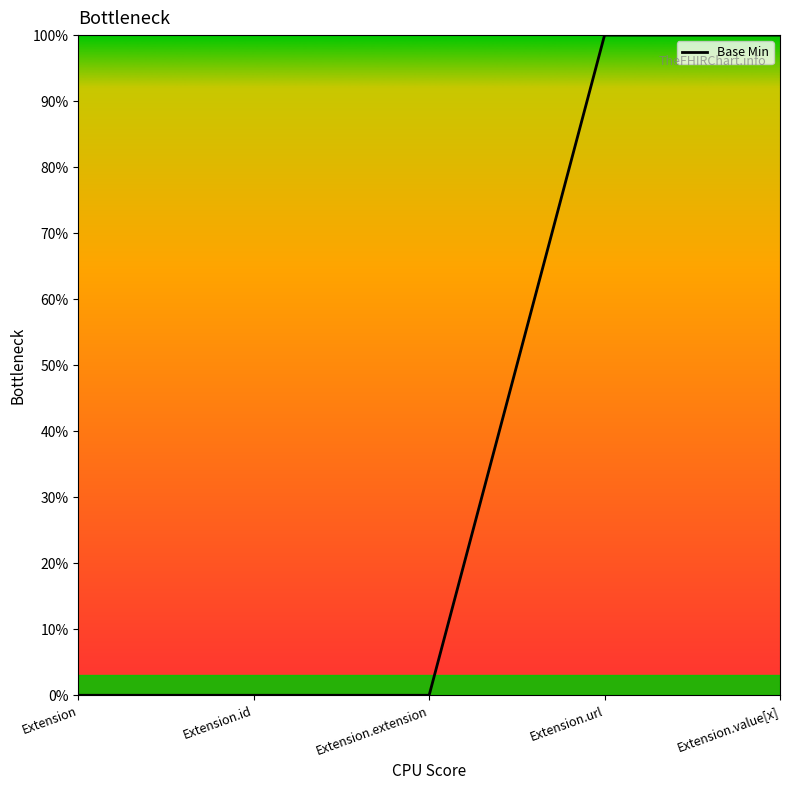

What is the label of the 3rd point from the right?

Extension.extension